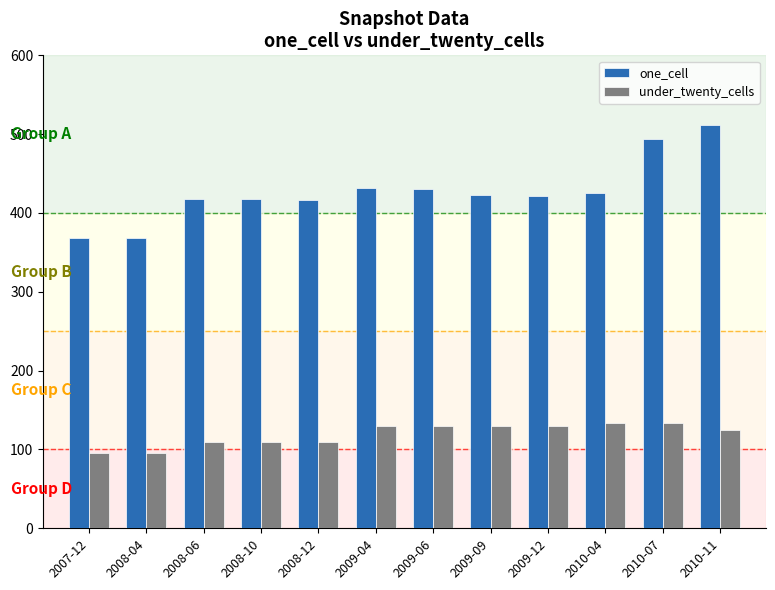

Count the number of data series in this chart.

2